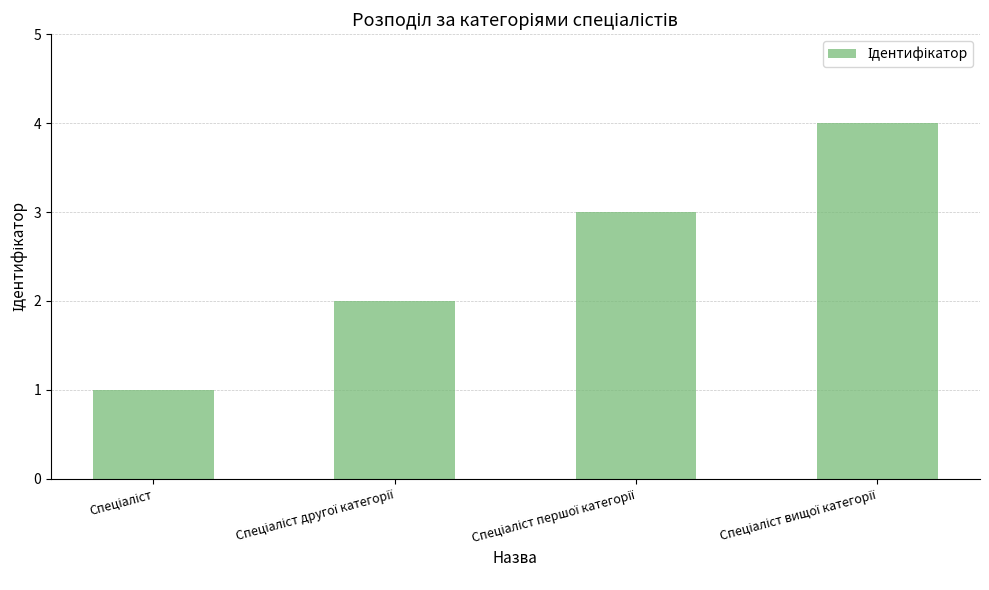

What is the maximum value shown in the chart?

4